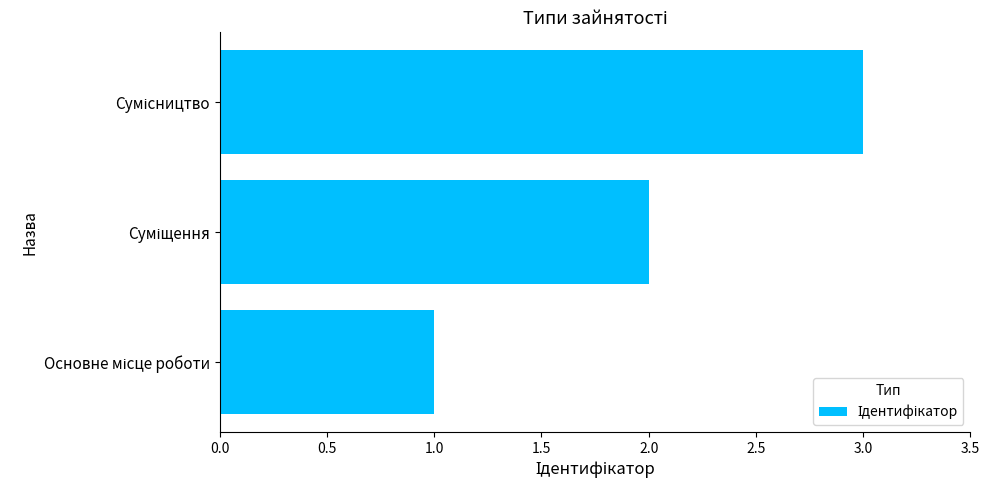

What is the maximum value shown in the chart?

3